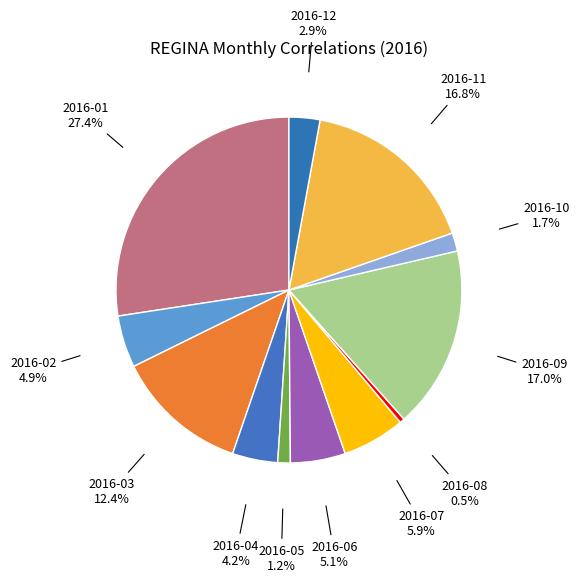

Is there any slice that represents more than half of the pie?

No